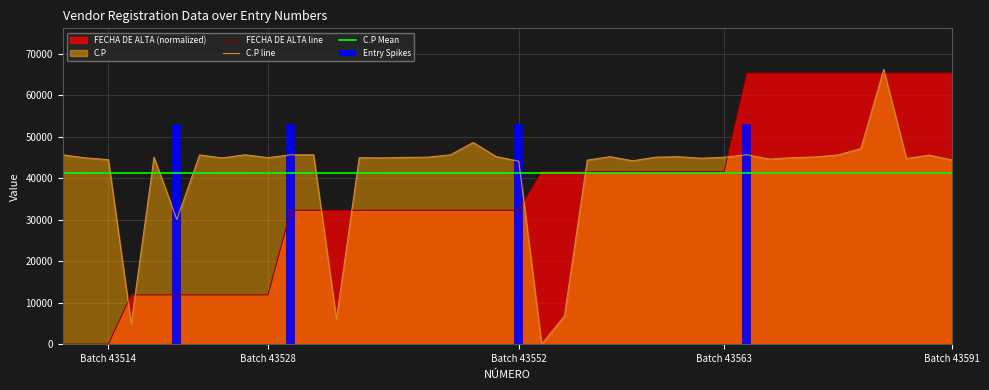

What is the maximum value for C.P line?

66196.0